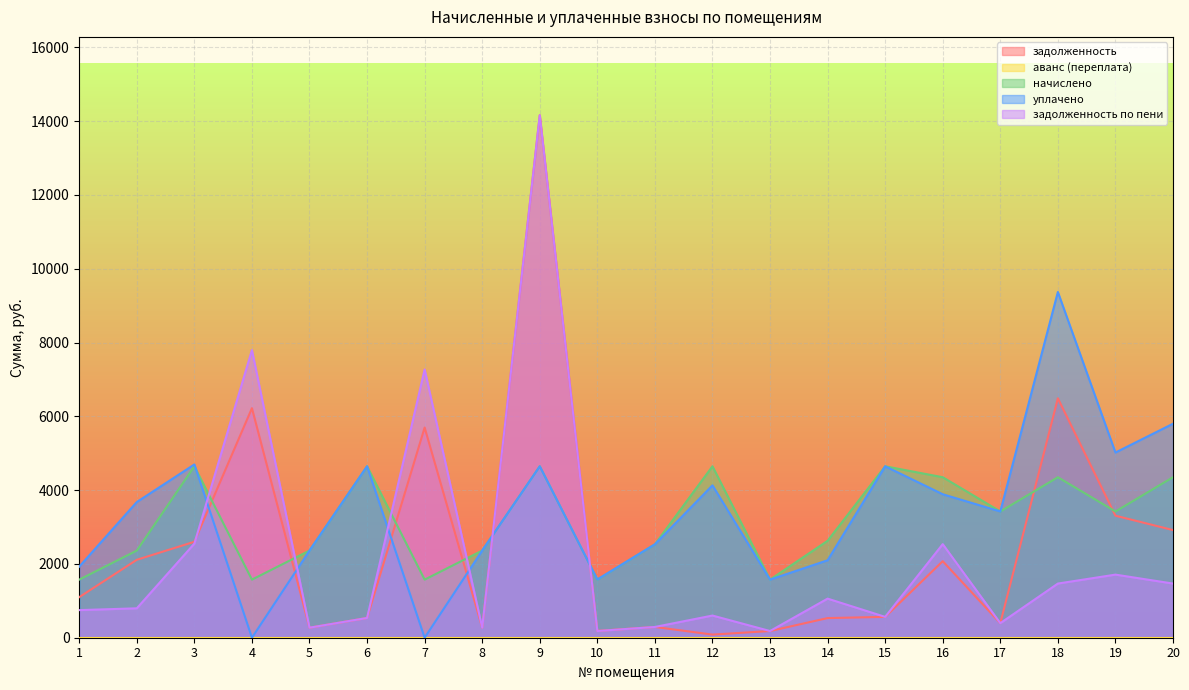

What is the total value across all series at 1?

5348.6